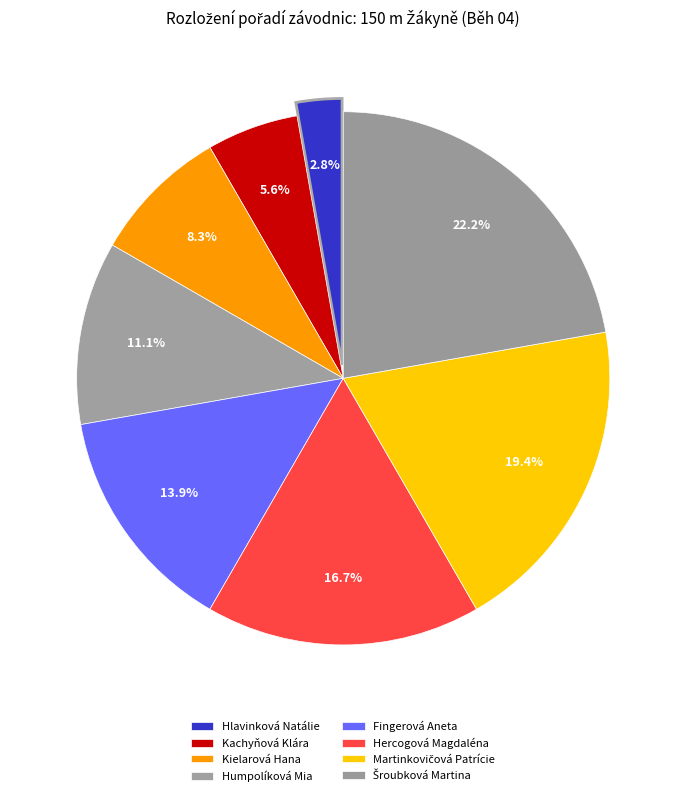

How many segments does this pie chart have?

8